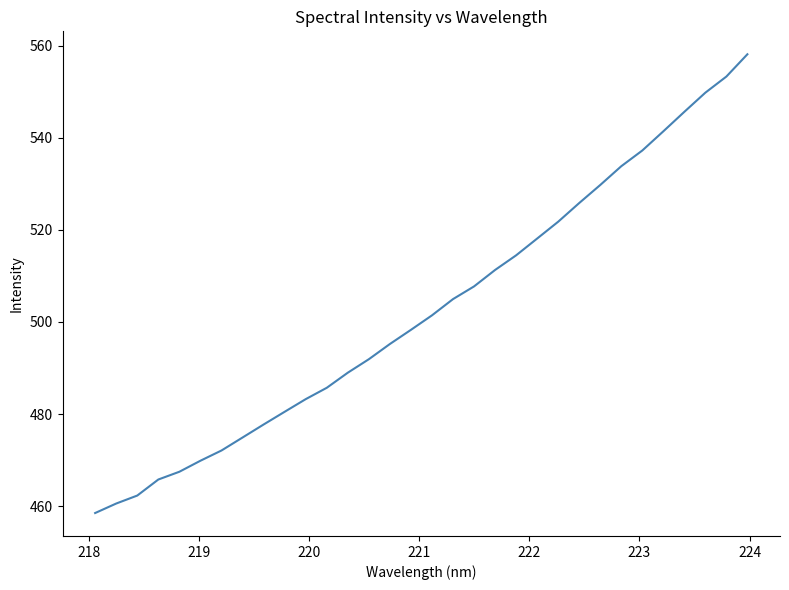

What is the smallest value displayed?

458.5